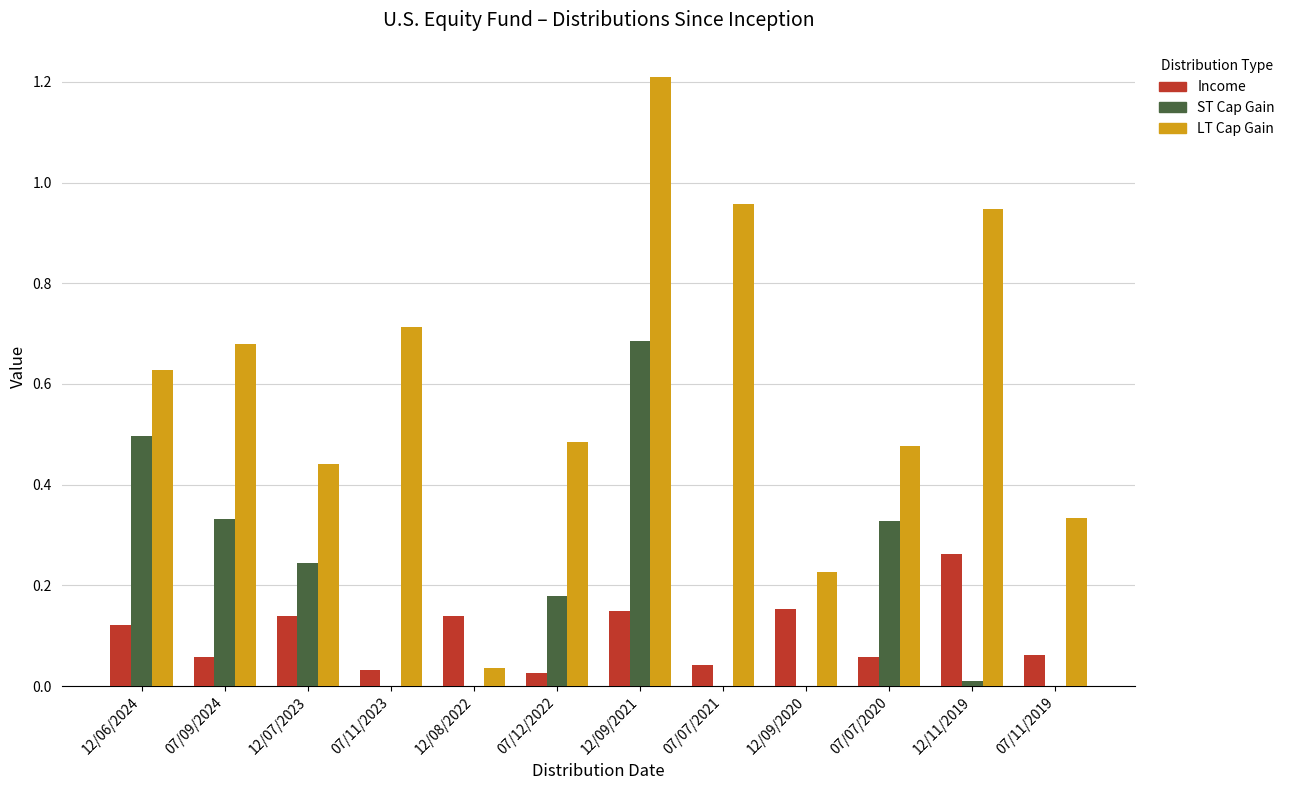

At which category is the sum across all series the highest?

12/09/2021